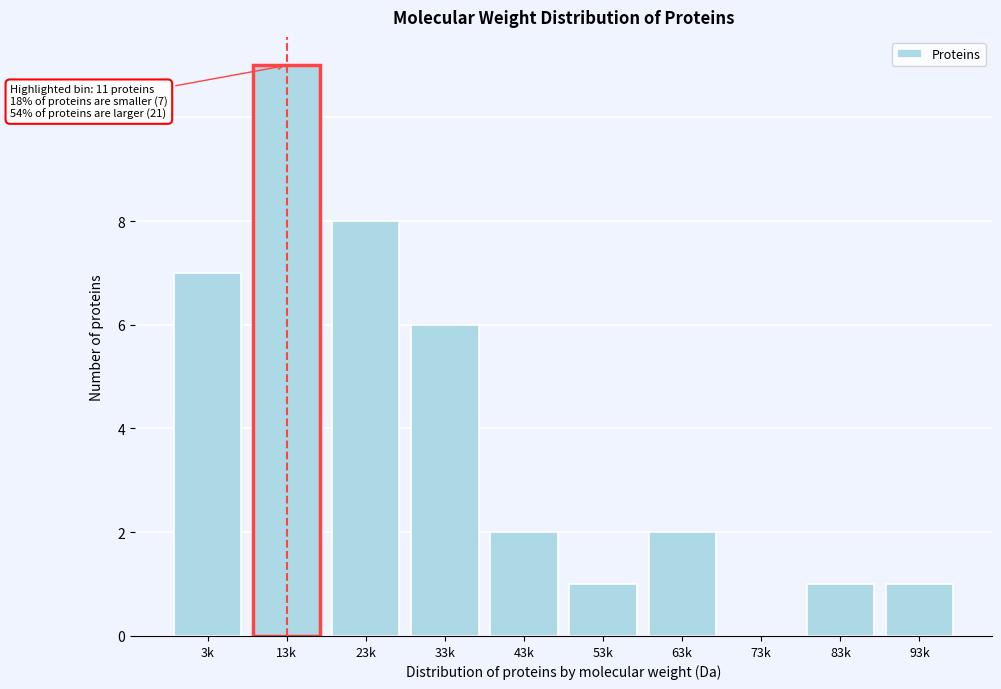

Reading left to right, extract all data points from this chart.

3k=7	13k=11	23k=8	33k=6	43k=2	53k=1	63k=2	73k=0	83k=1	93k=1